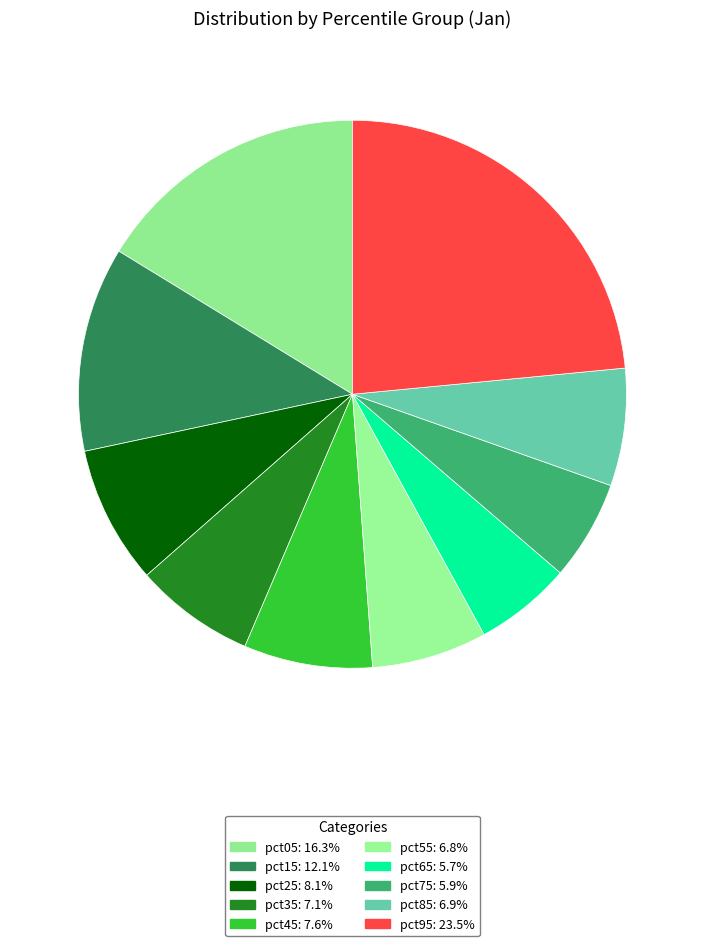

How many segments does this pie chart have?

10